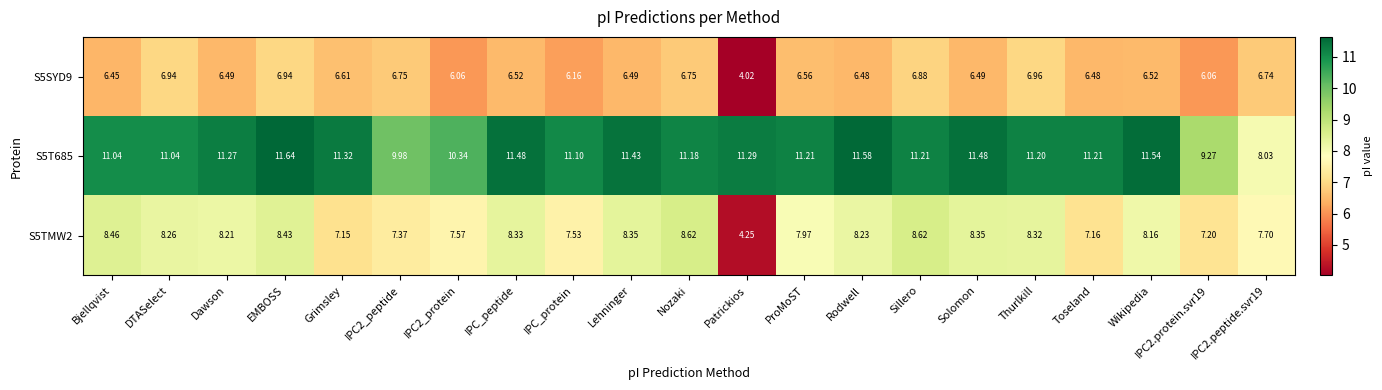

At which category does the chart reach its peak across all series?

EMBOSS